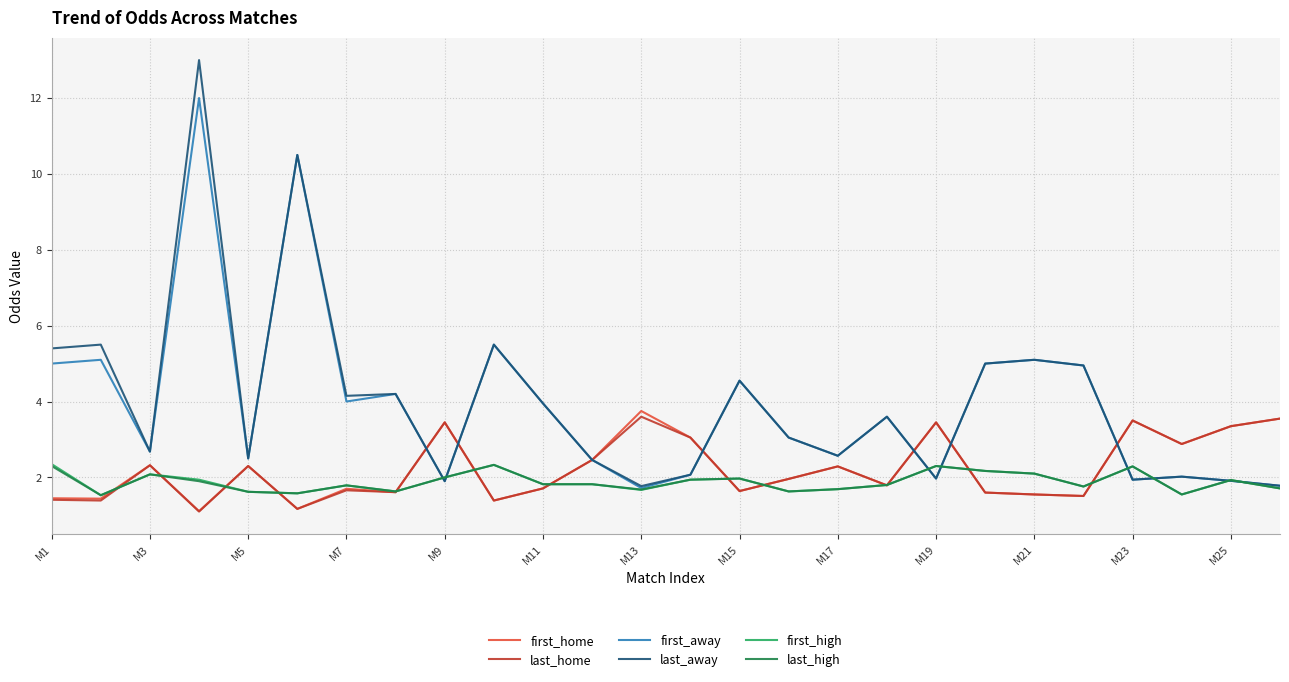

Which series has the widest spread of values?

last_away